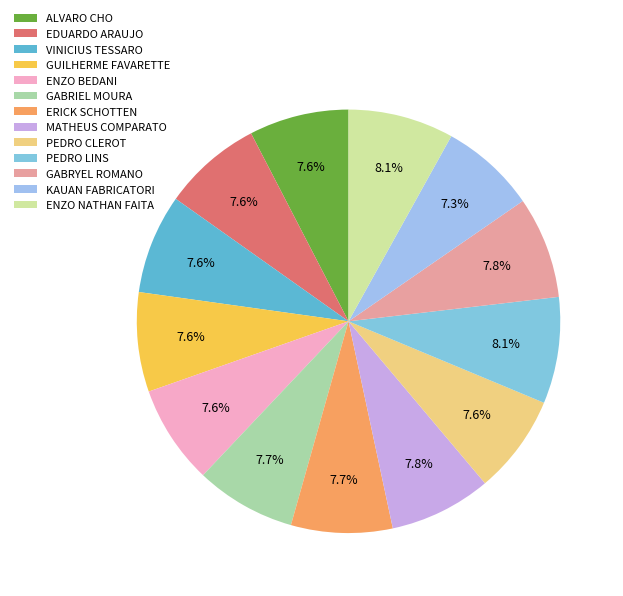

Rank the categories by value from highest to lowest.

PEDRO LINS, ENZO NATHAN FAITA, MATHEUS COMPARATO, GABRYEL ROMANO, ERICK SCHOTTEN, GABRIEL MOURA, ALVARO CHO, VINICIUS TESSARO, GUILHERME FAVARETTE, EDUARDO ARAUJO, PEDRO CLEROT, ENZO BEDANI, KAUAN FABRICATORI